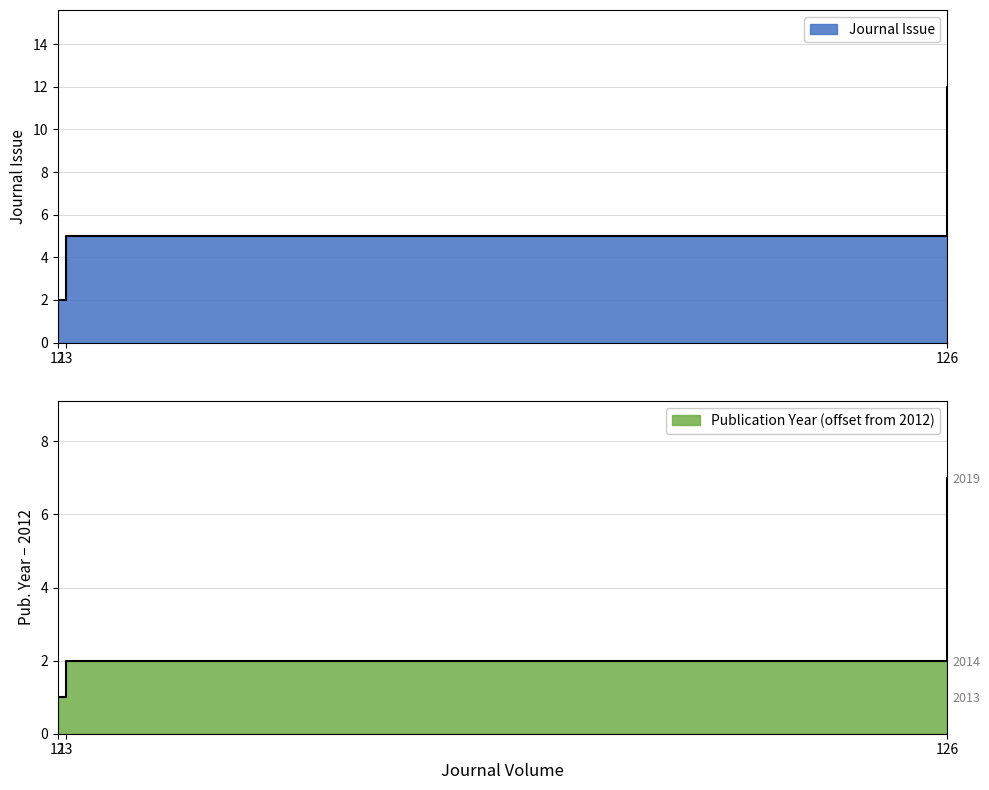

List the series in order of their peak value, lowest first.

Publication Year, Journal Issue